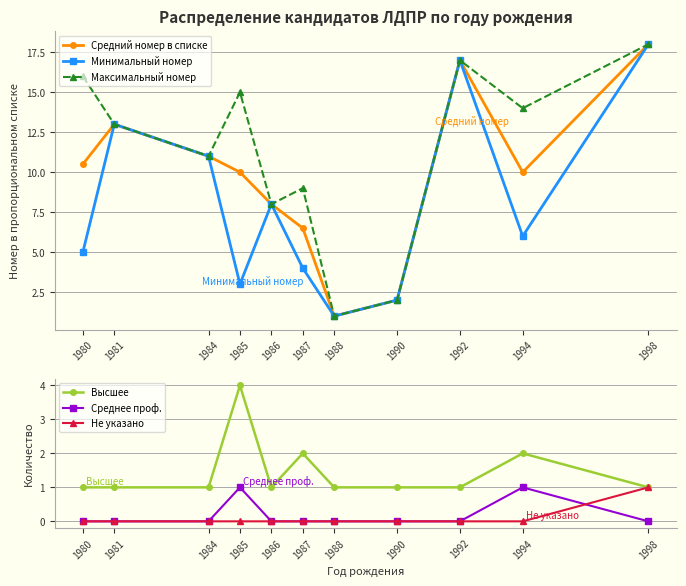

Reading left to right, extract all data points from this chart.

Средний номер в списке: 10.5	13.0	11.0	10.0	8.0	6.5	1.0	2.0	17.0	10.0	18.0
Минимальный номер: 5.0	13.0	11.0	3.0	8.0	4.0	1.0	2.0	17.0	6.0	18.0
Максимальный номер: 16.0	13.0	11.0	15.0	8.0	9.0	1.0	2.0	17.0	14.0	18.0
Высшее: 1.0	1.0	1.0	4.0	1.0	2.0	1.0	1.0	1.0	2.0	1.0
Среднее проф.: 0.0	0.0	0.0	1.0	0.0	0.0	0.0	0.0	0.0	1.0	0.0
Не указано: 0.0	0.0	0.0	0.0	0.0	0.0	0.0	0.0	0.0	0.0	1.0